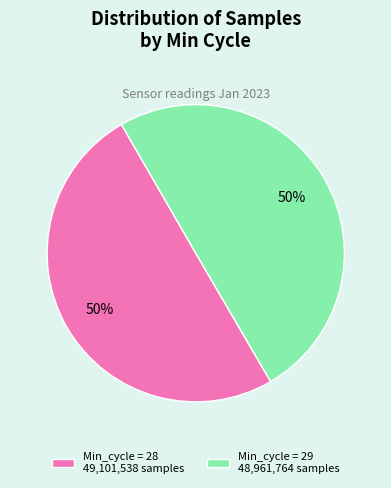

What is the ratio of the value at Min_cycle = 29 48,961,764 samples to the value at Min_cycle = 28 49,101,538 samples?

1.0